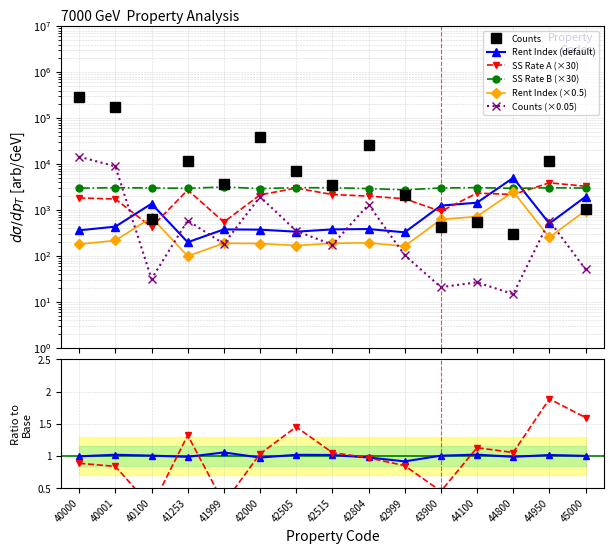

The rent index series shows 389.0 at 42804. True or false?

True